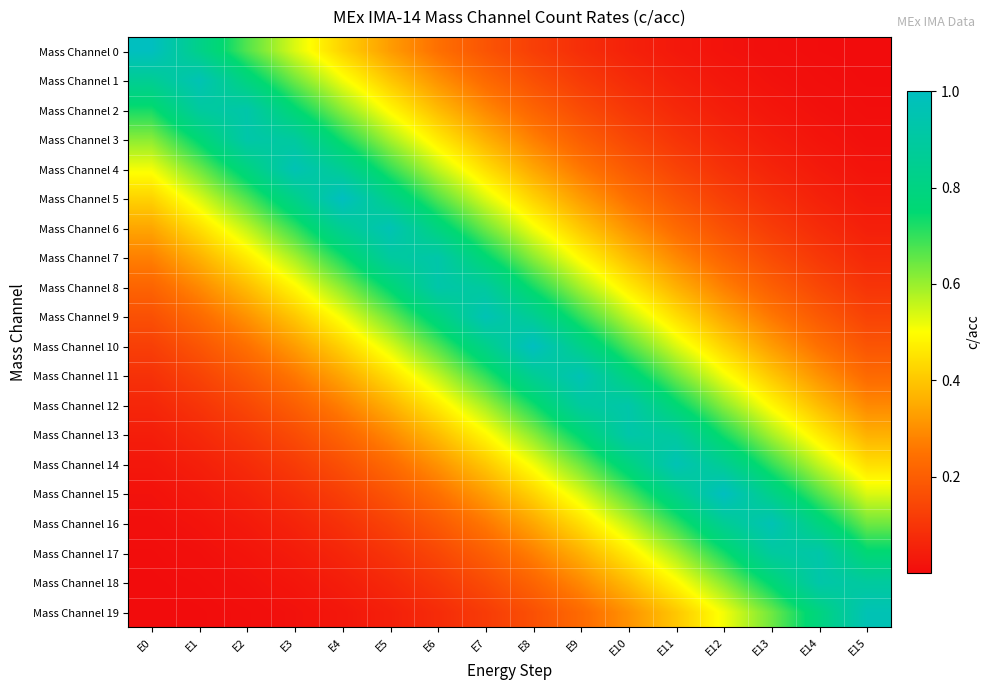

Which series has the largest total across all categories?

Mass Channel 10